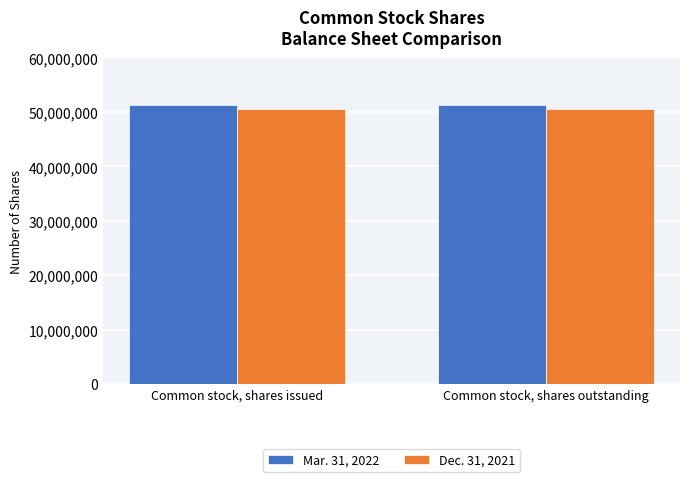

What is the spread (max minus min) of values at Common stock, shares issued?

590148